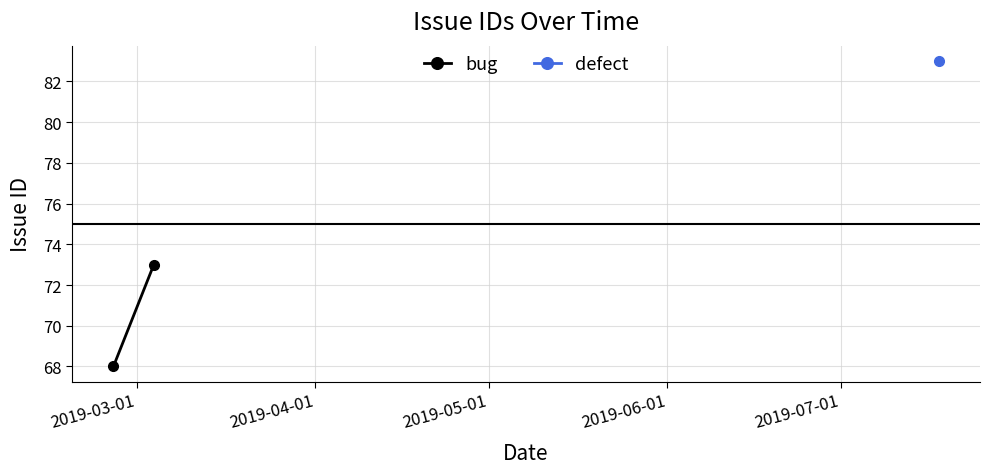

The chart shows a value of 16 at 2019-03-01. True or false?

False